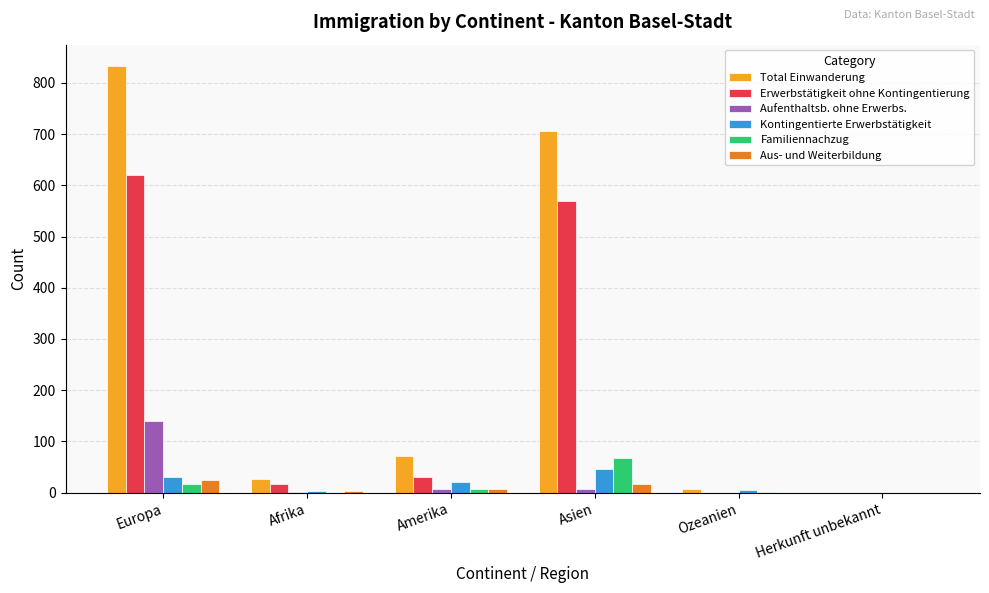

True or false: Aufenthaltsb. ohne Erwerbs. has a value of 0 at Ozeanien.

True